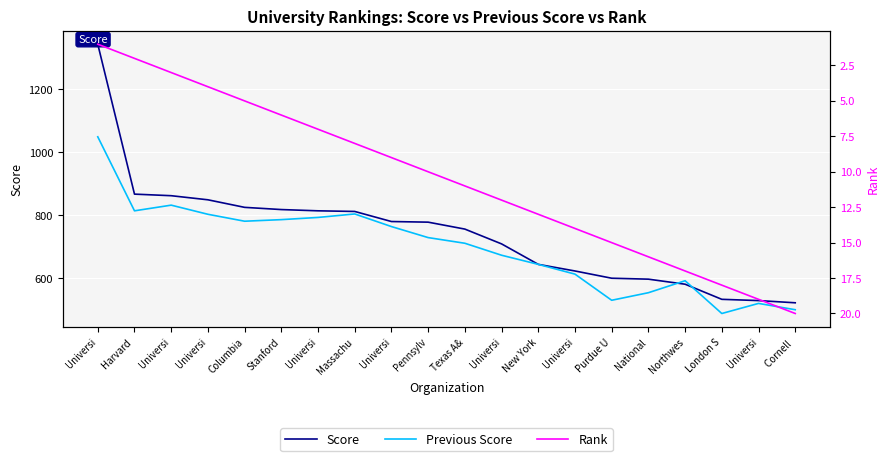

Rank the series by their maximum value, from highest to lowest.

Score, Previous Score, Rank